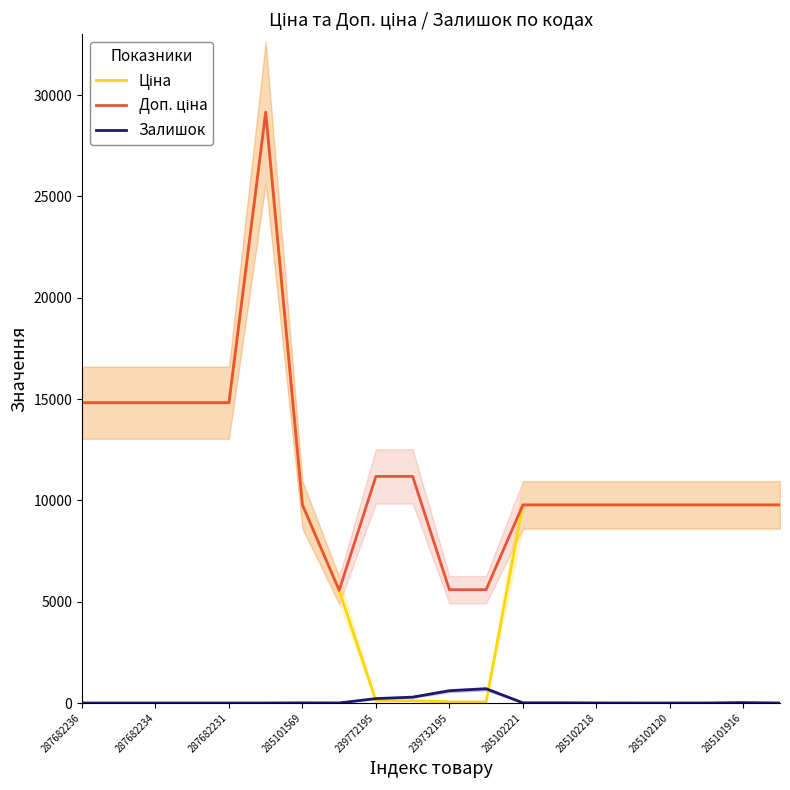

Is it true that Залишок equals 11.0 at 285102221?

True